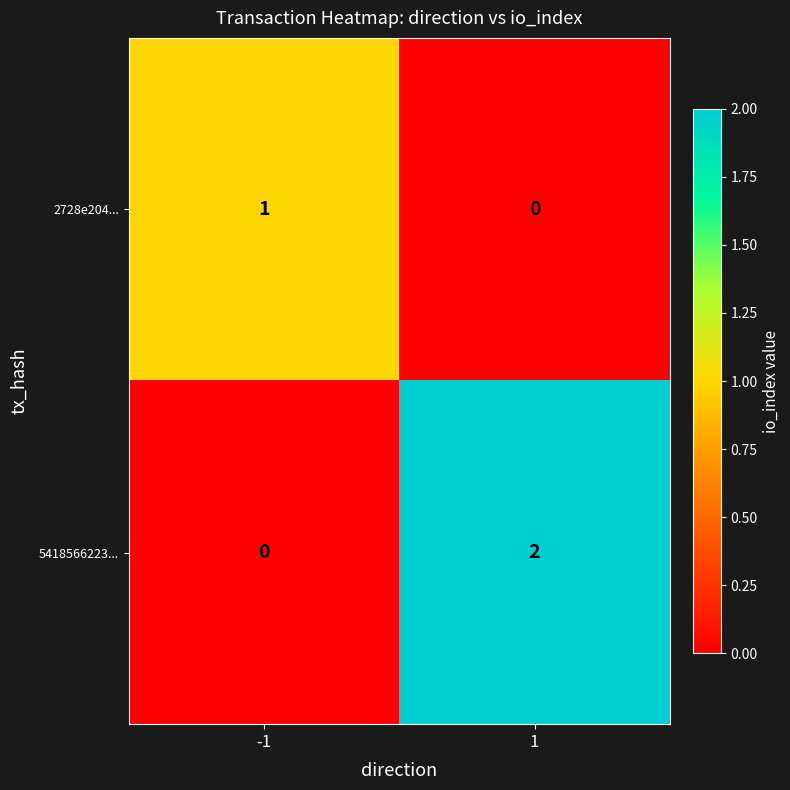

List the series in order of their overall mean, highest first.

5418566223..., 2728e204...